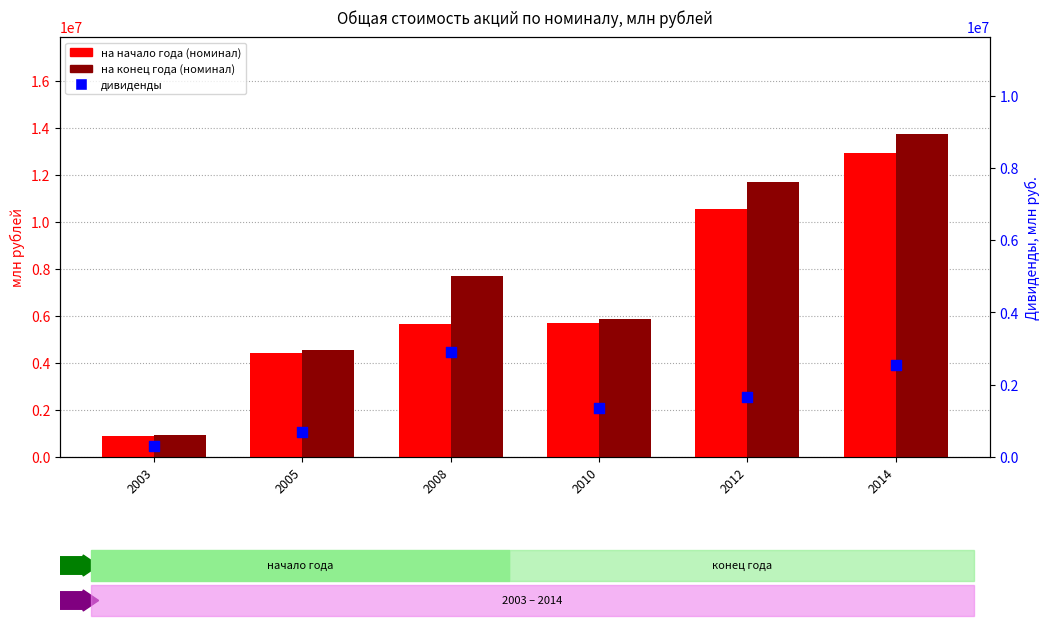

What is the total value across all series at 2010?

12955877.9